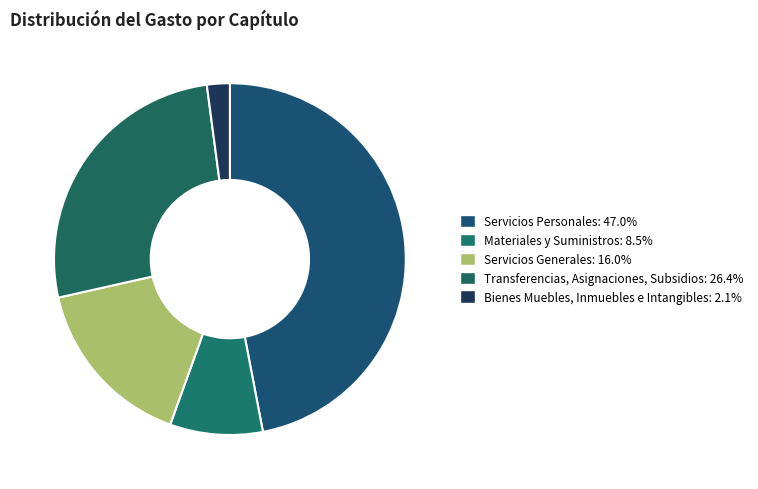

Which category has the smallest portion of the pie?

Bienes Muebles, Inmuebles e Intangibles